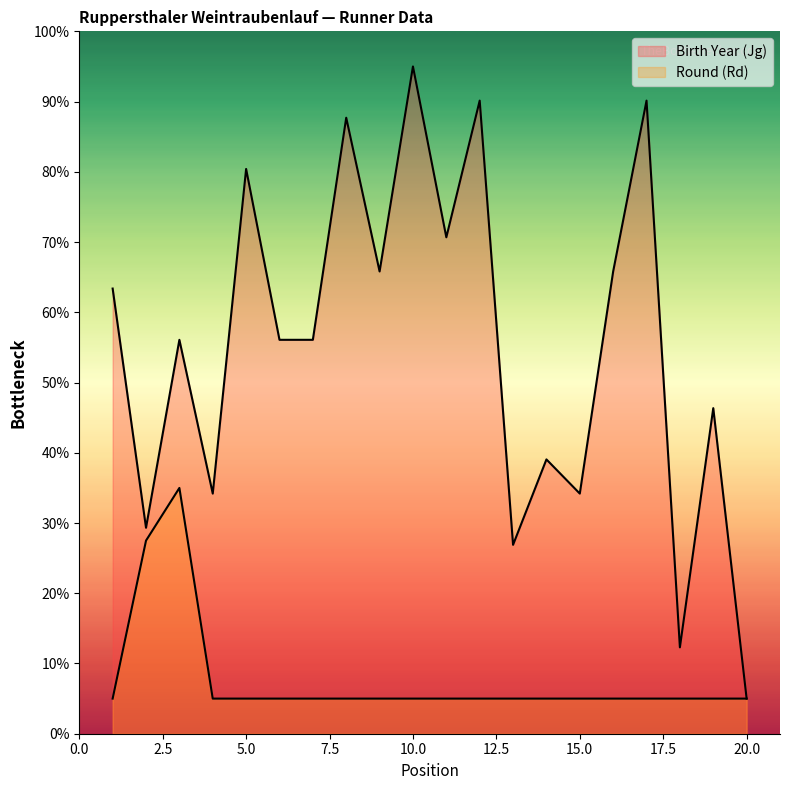

What is the spread (max minus min) of values at 1?

58.4